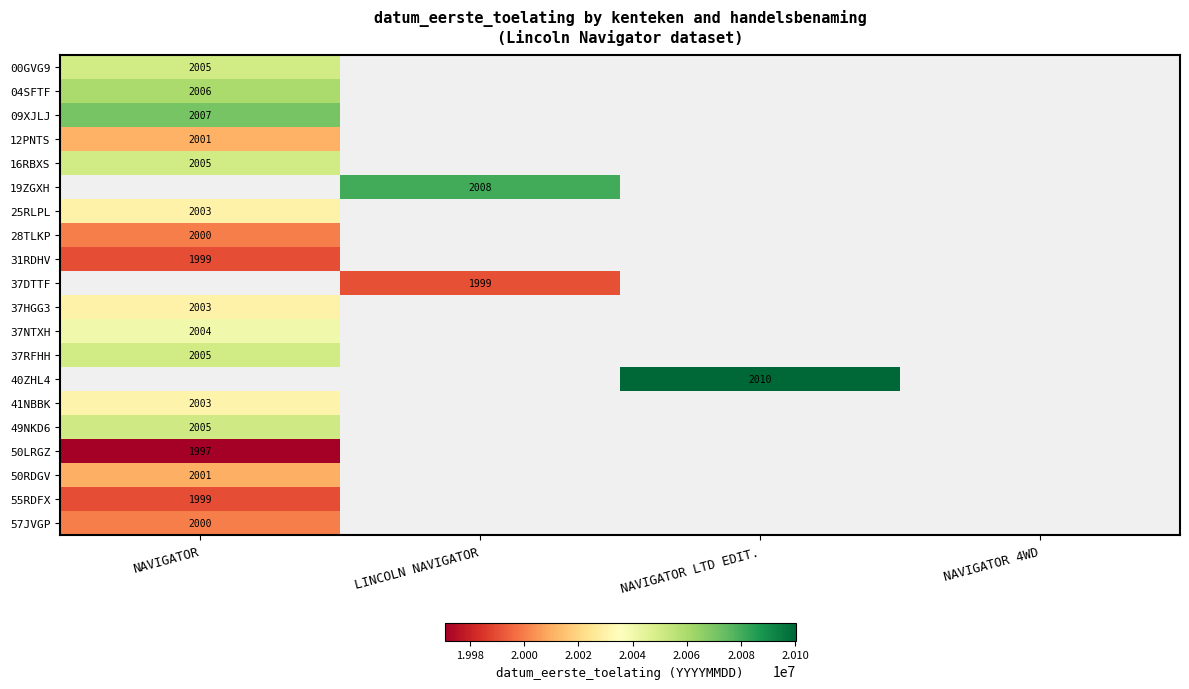

The value of 55RDFX at NAVIGATOR is 1999. True or false?

True